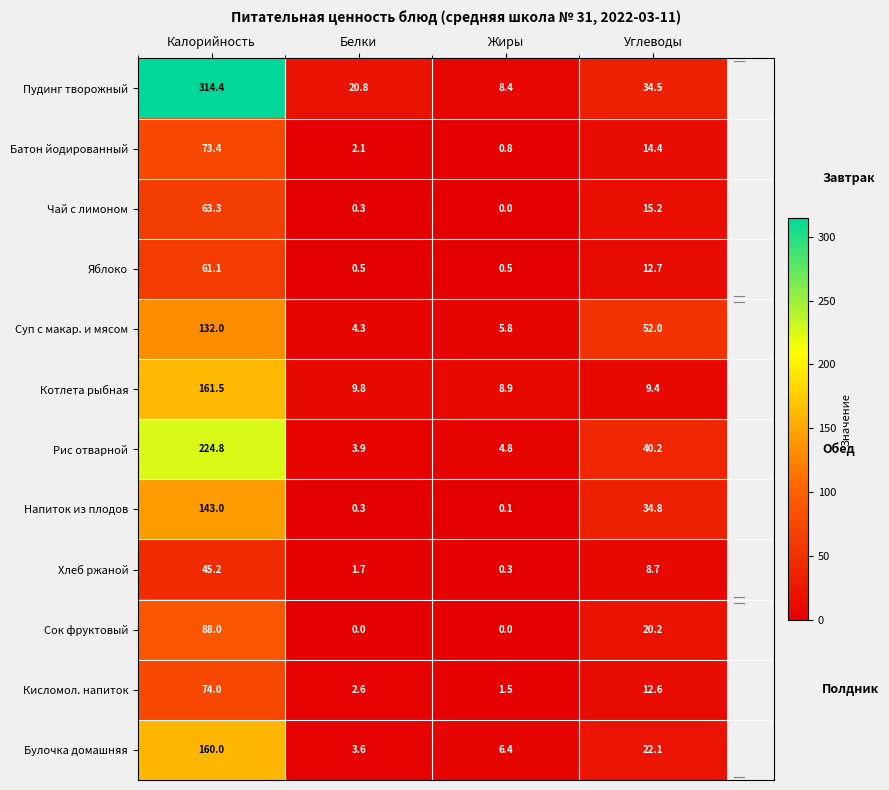

True or false: Сок фруктовый has a value of 0.0 at Жиры.

True